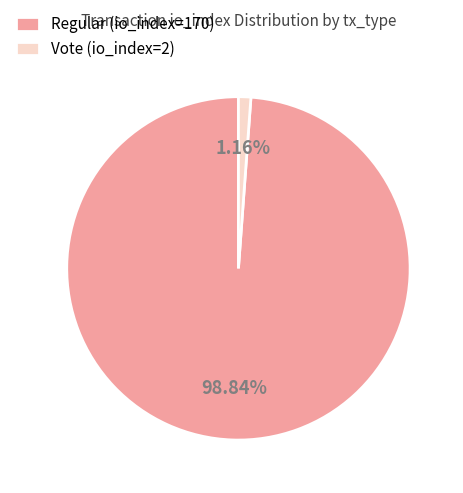

Between Regular (io_index=170) and Vote (io_index=2), which is larger?

Regular (io_index=170)